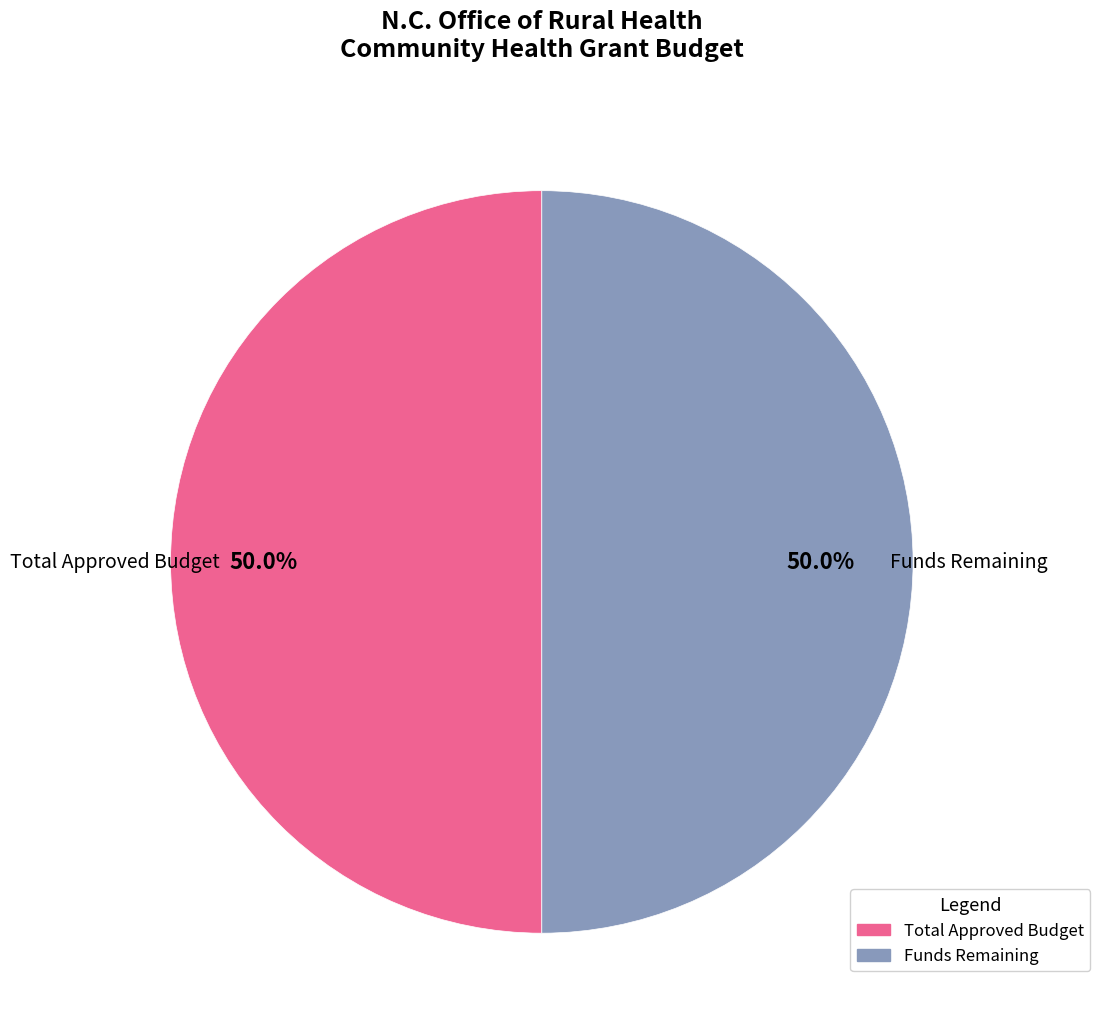

To the nearest percent, what is the difference between the largest and smallest slice percentages?

0%